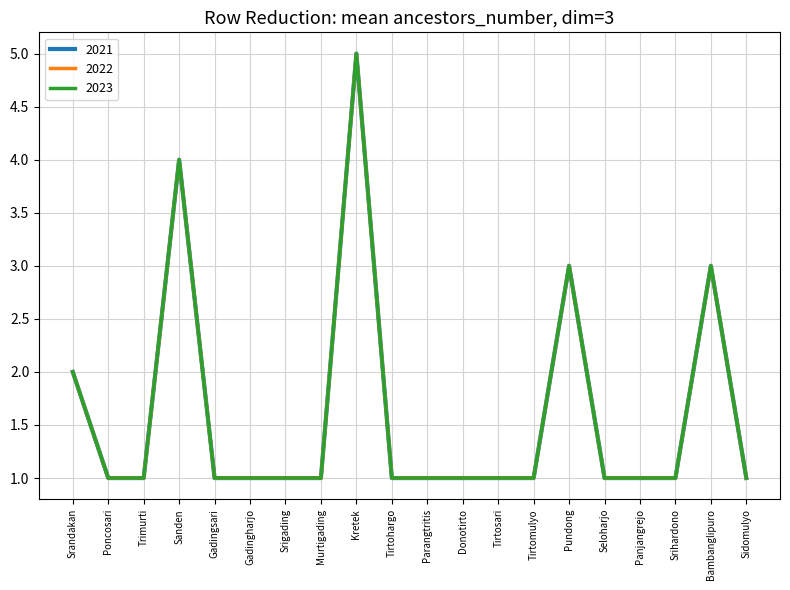

What is the total value across all series at Tirtosari?

3